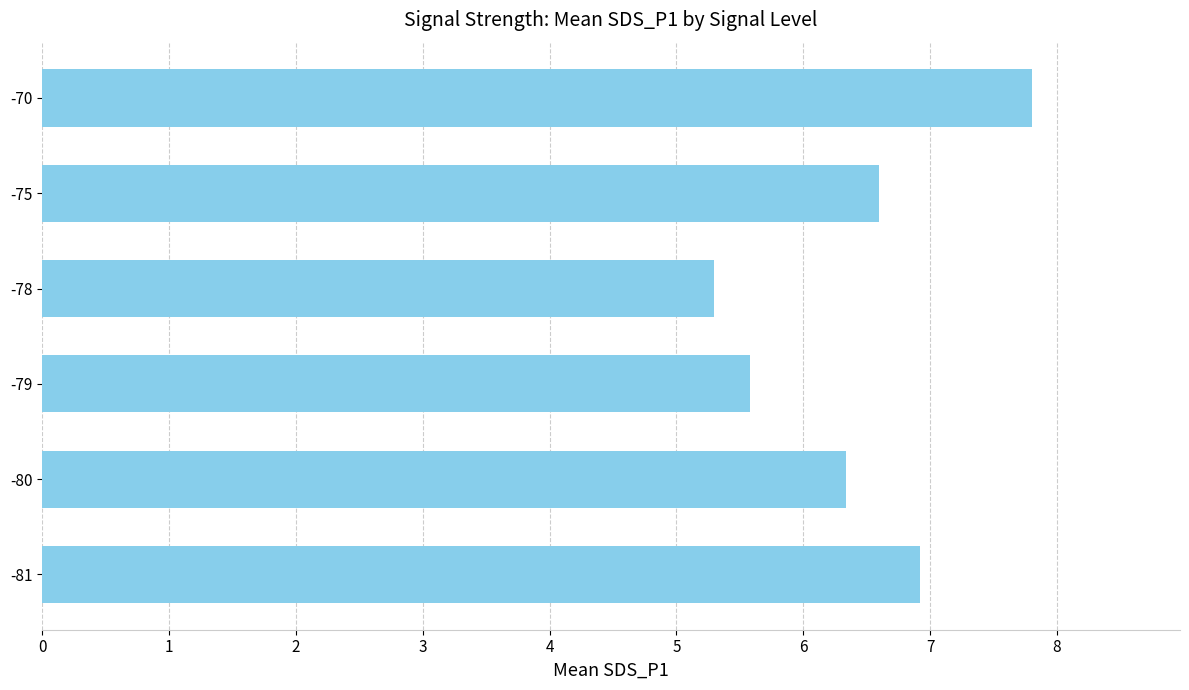

List the labels in order of value, largest first.

-70, -81, -75, -80, -79, -78